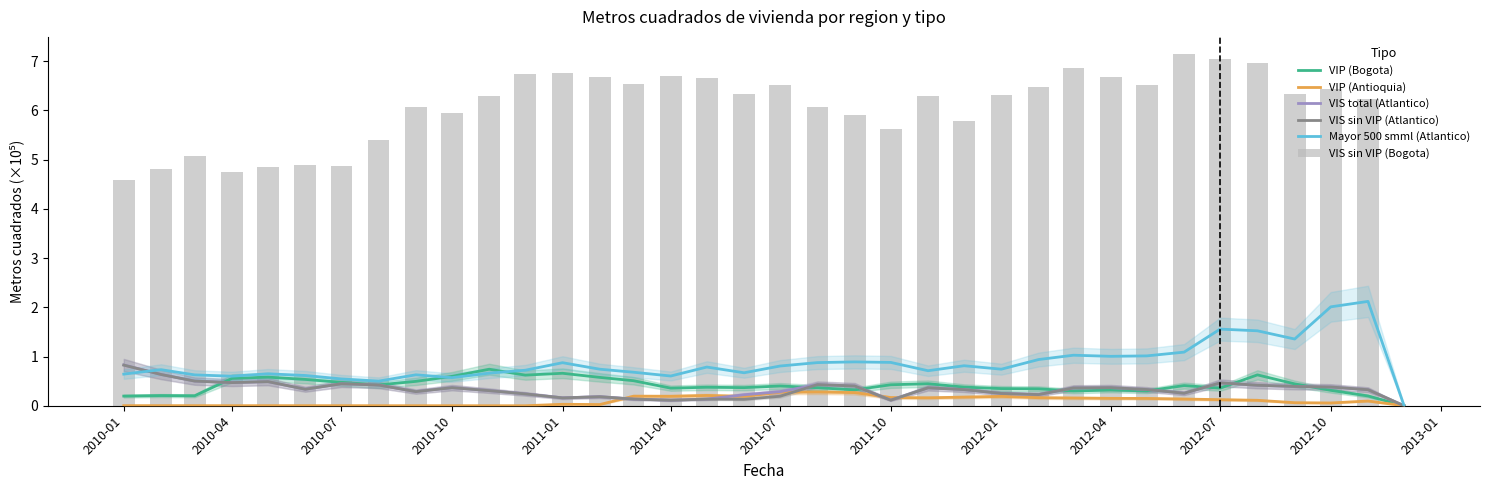

The value of VIS sin VIP (Atlantico) at 2010-07 is 0.6. True or false?

False